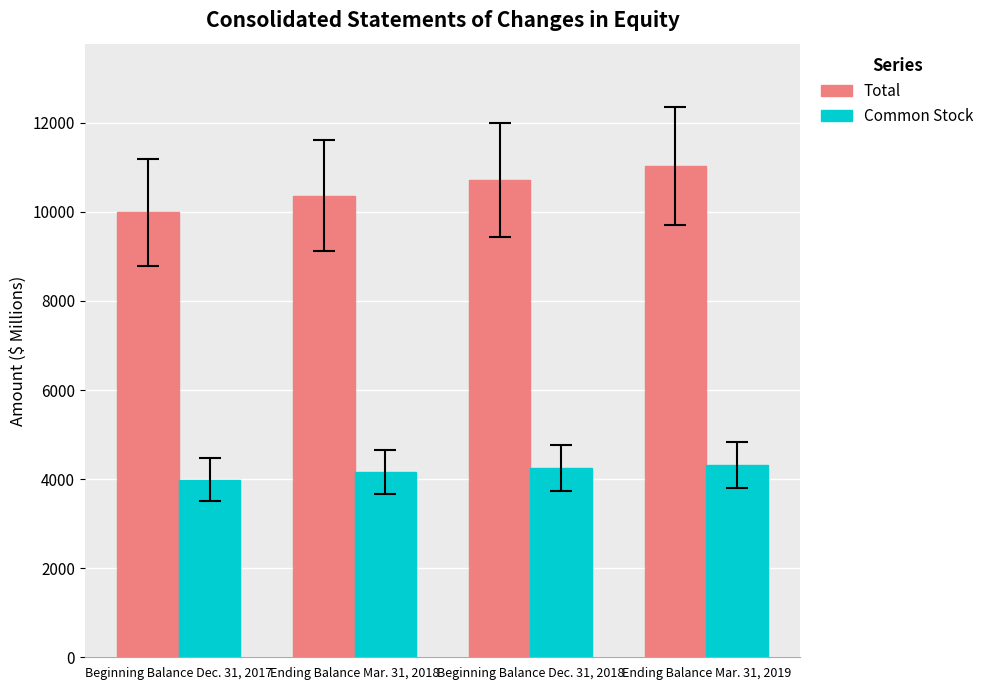

The Total series shows 10363 at Ending Balance Mar. 31, 2018. True or false?

True